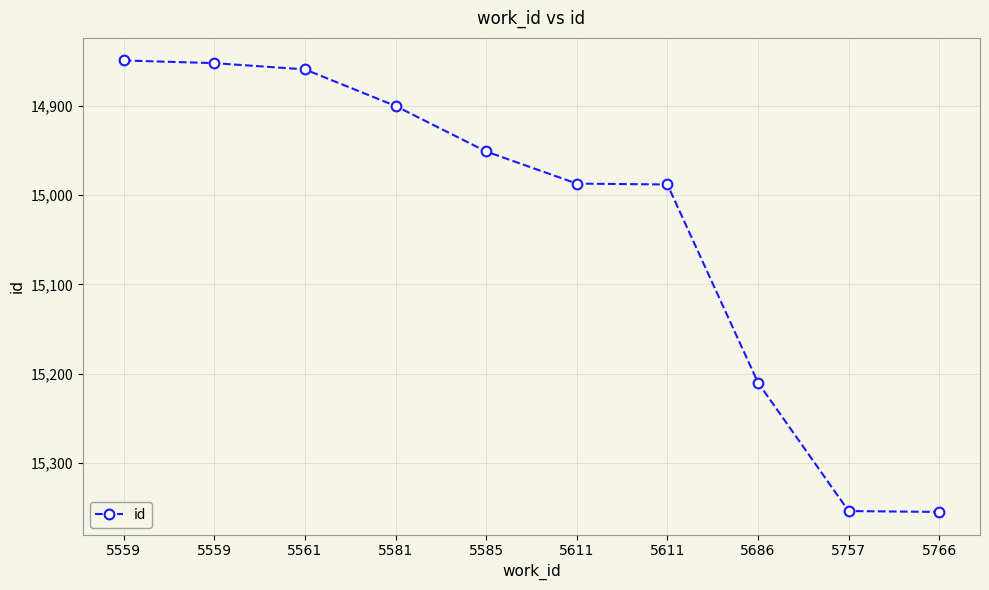

What is the difference between the maximum and second lowest values?

503